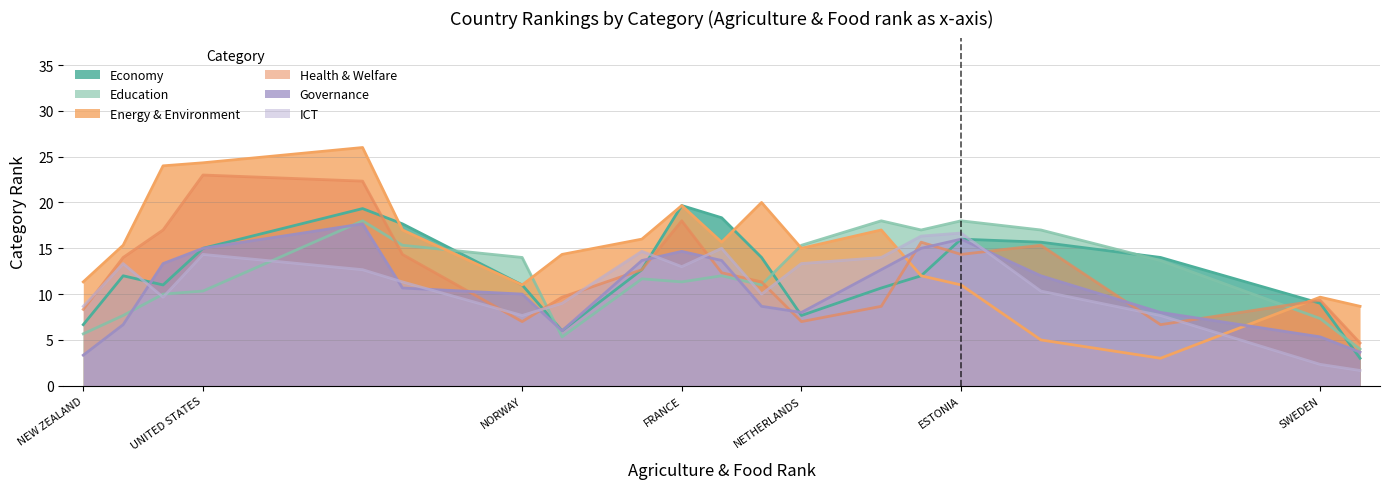

How many intersections are there between ICT and Governance?

7